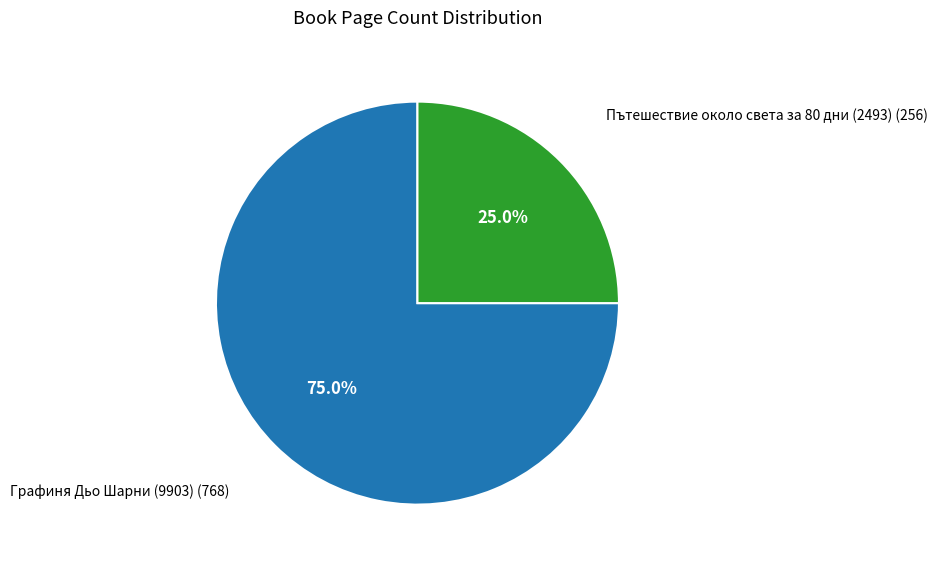

Does any single category account for the majority?

Yes